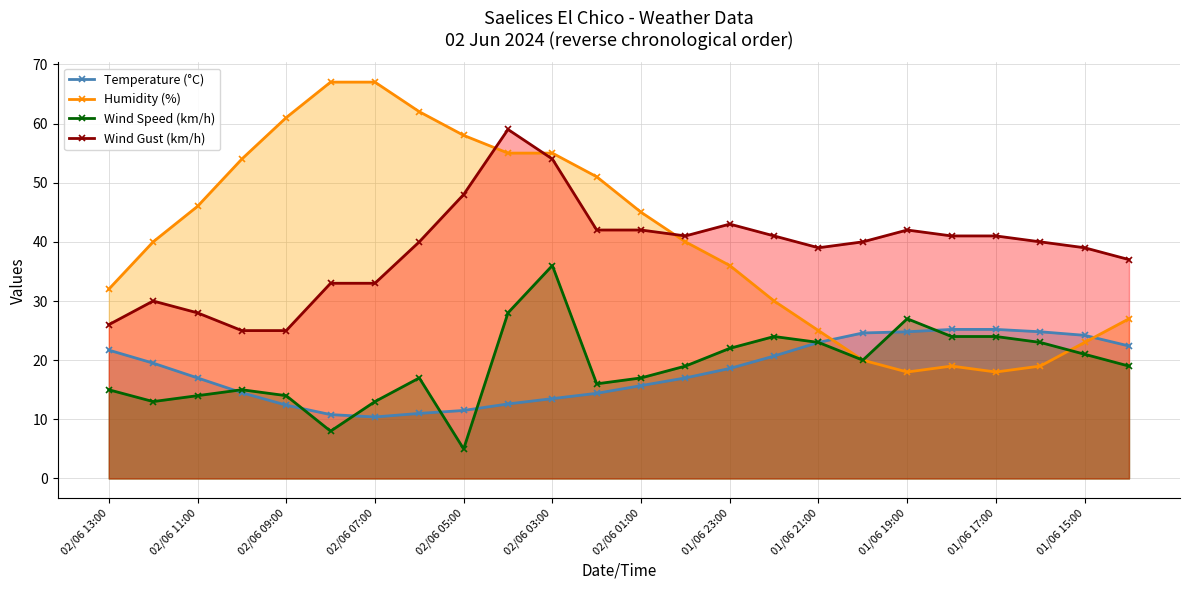

What is the difference between the highest and lowest values at 02/06 03:00?

41.5